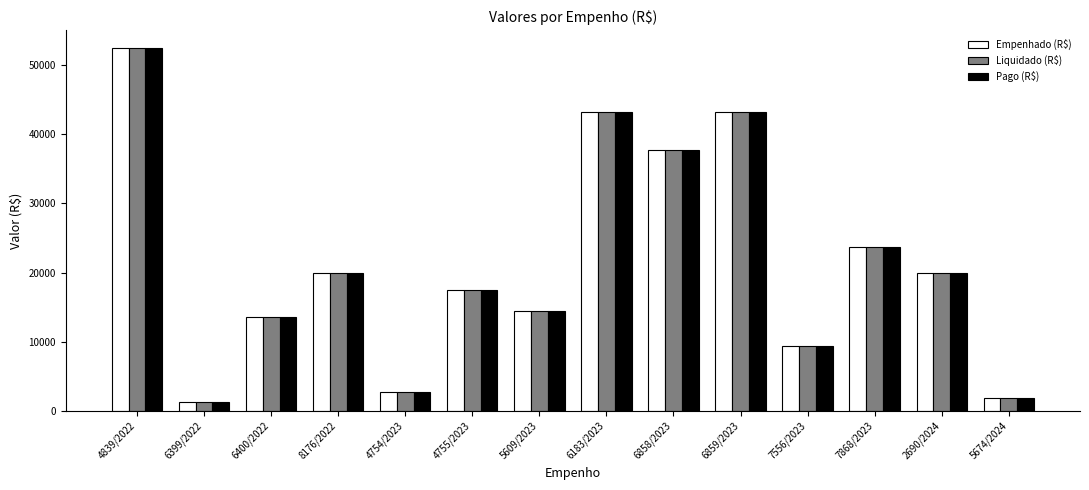

What is the approximate value of Liquidado (R$) at 4839/2022?

52454.6